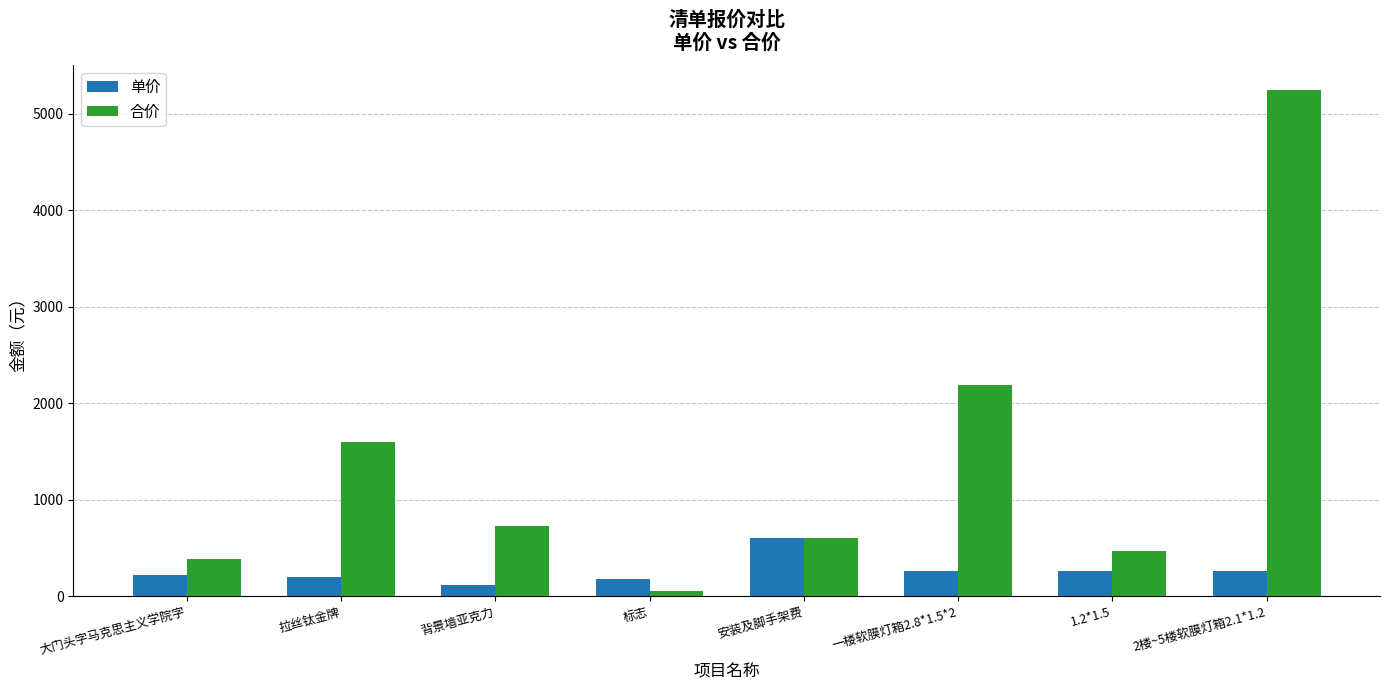

Where does the 单价 series first go above 260?

安装及脚手架费